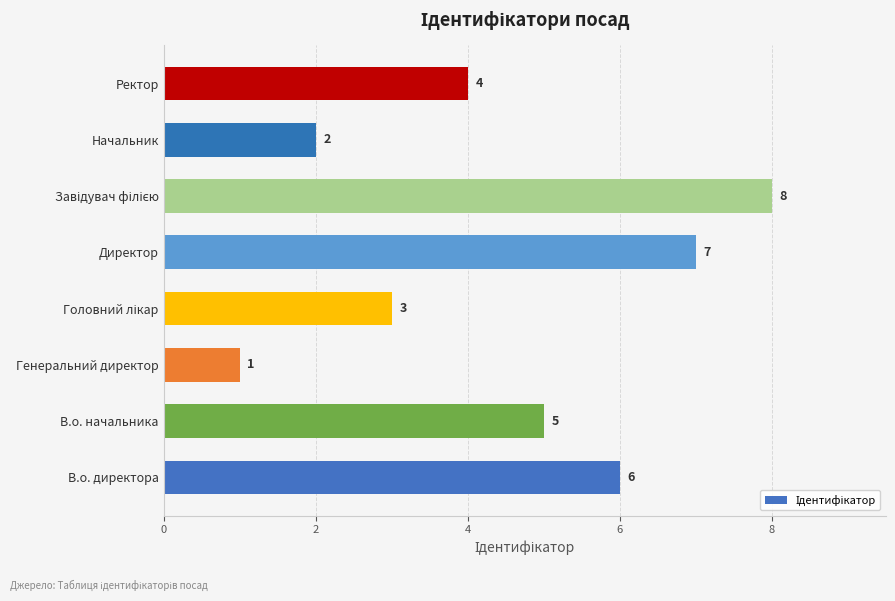

The value at В.о. директора is 3. True or false?

False